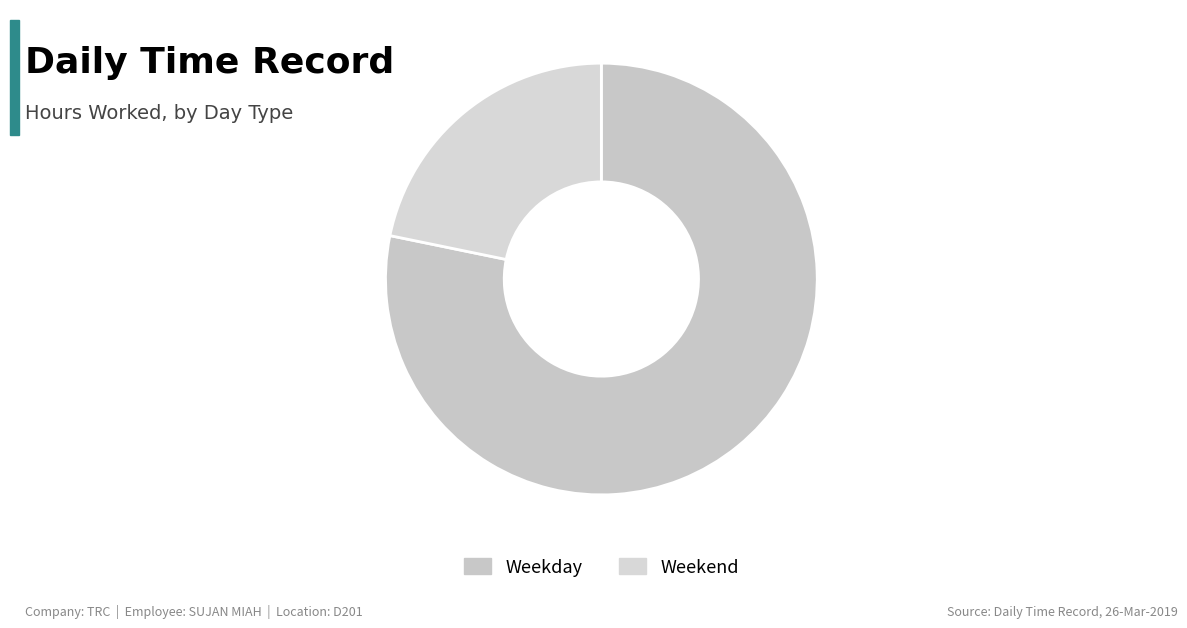

How many segments does this pie chart have?

2